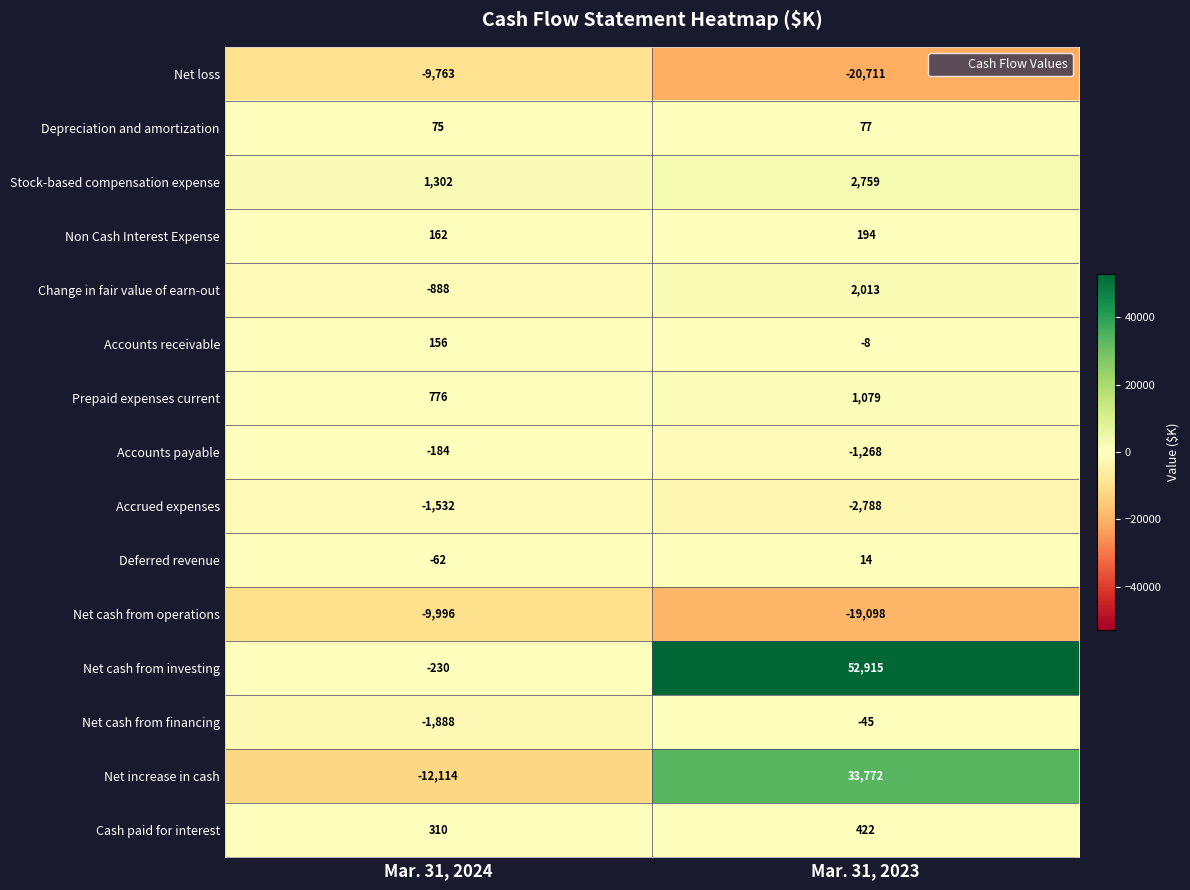

What is the spread (max minus min) of values at Mar. 31, 2023?

73626